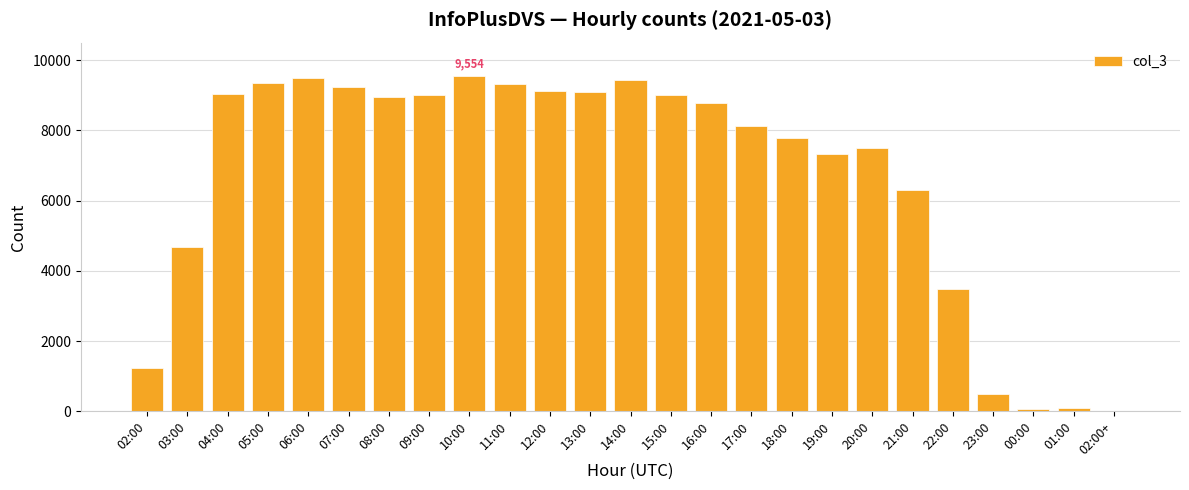

What is the maximum value shown in the chart?

9554